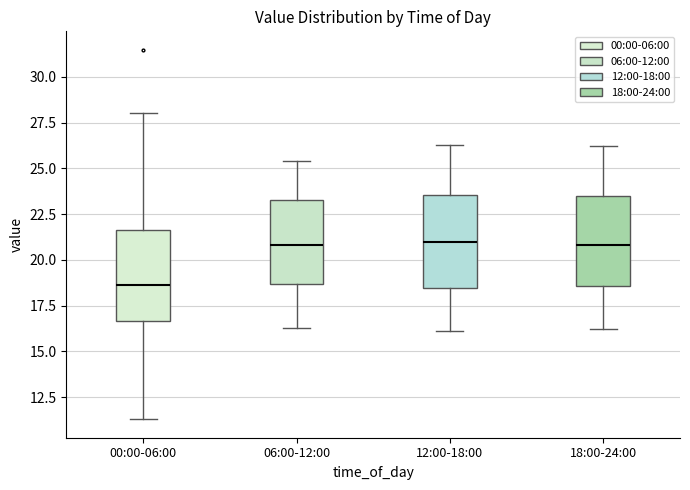

Which box has the lowest median line?

00:00-06:00